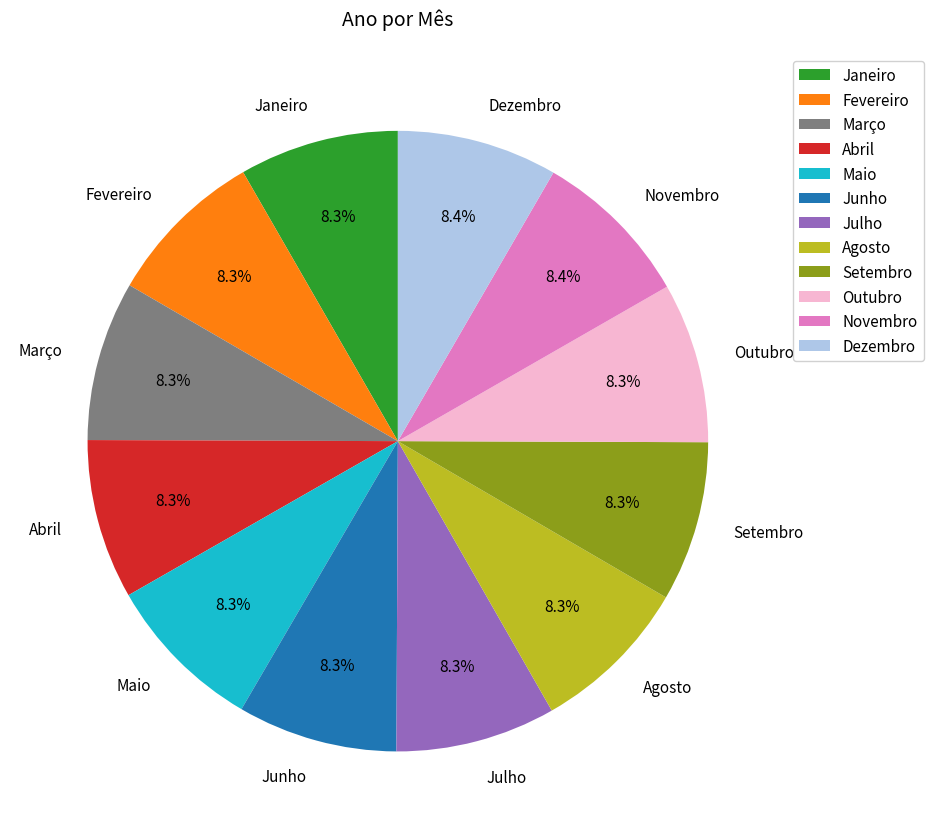

What percentage is NOT represented by Dezembro?

91.6%